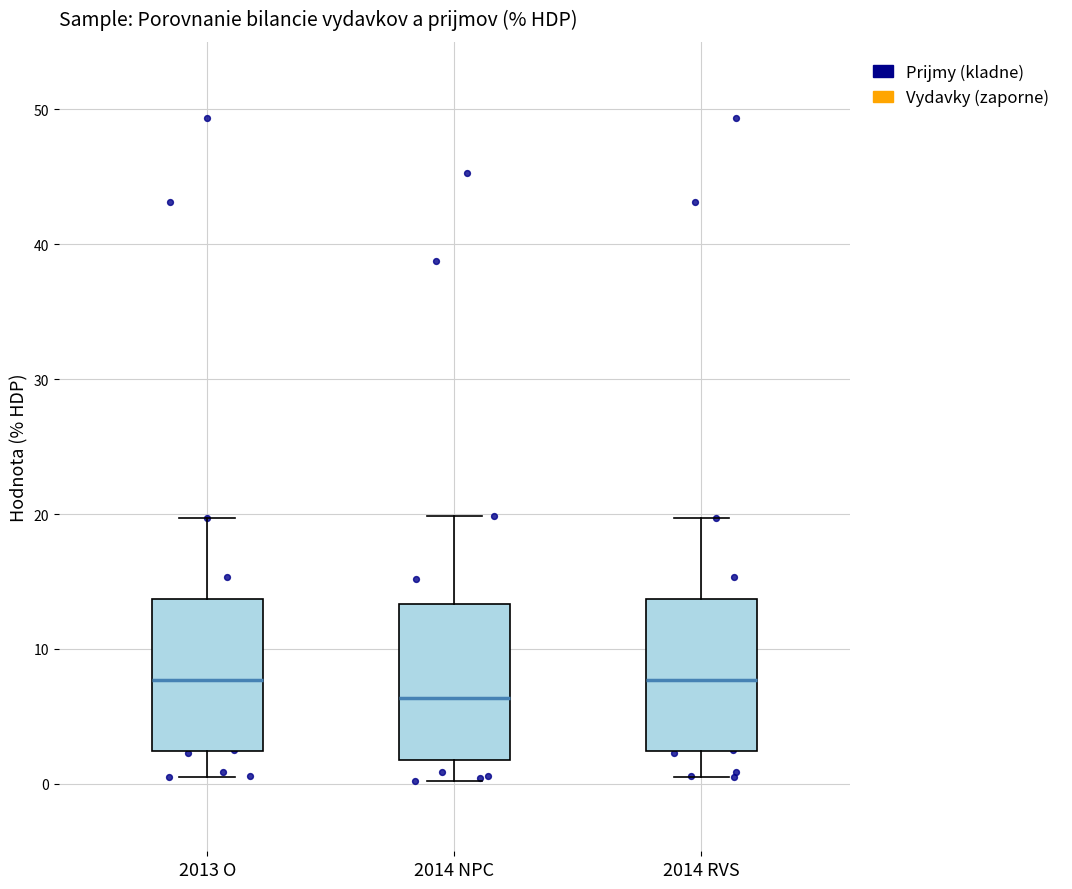

Where is the upper edge of the box for 2013 O on the y-axis? The values are not printed on the chart, so give them approximately, as read against the axis.

14